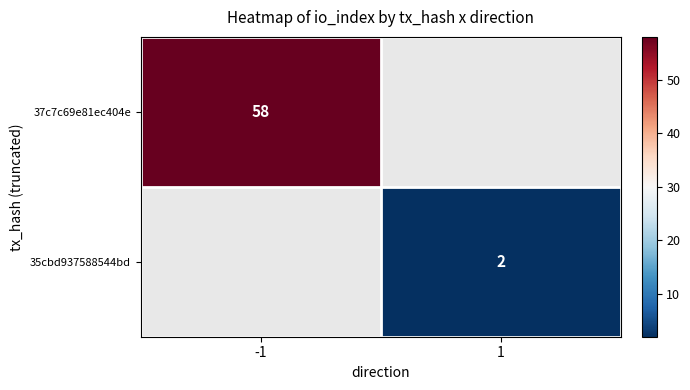

How many categories are shown in the chart?

2